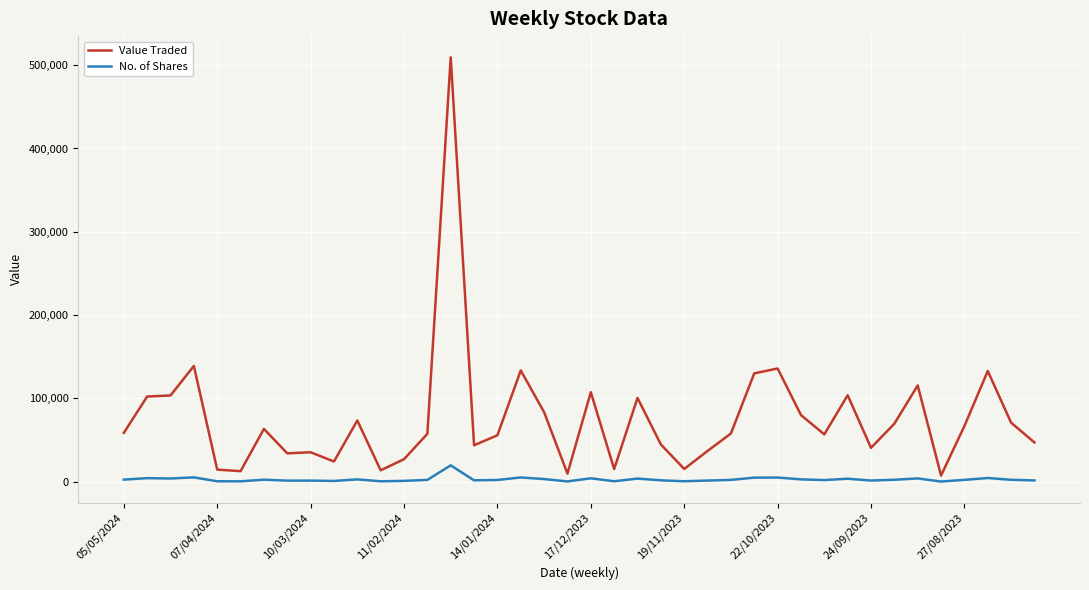

At how many categories does at least one series exceed 319092?

1